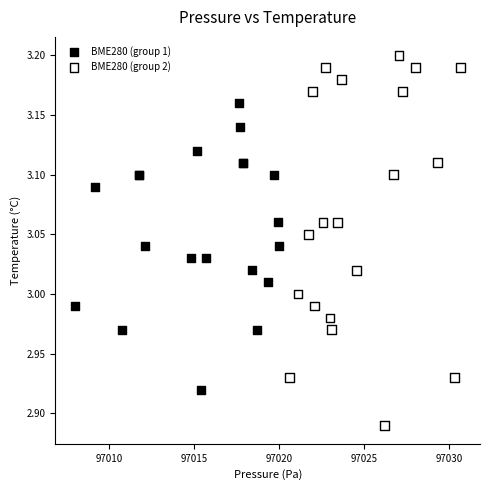

Which series has the widest spread of Y values?

BME280 (group 2)